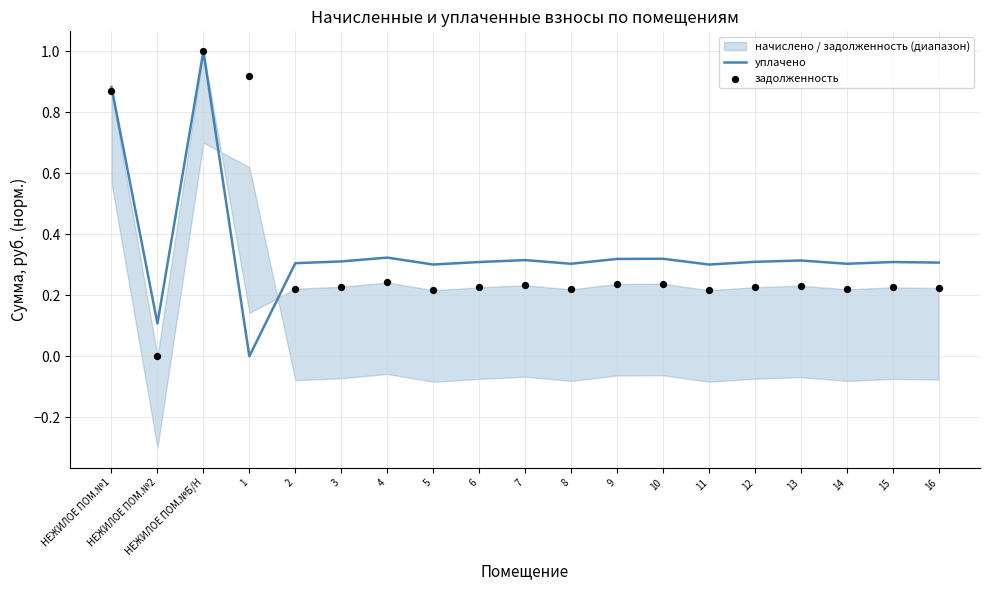

Which series reaches the maximum Y coordinate?

уплачено